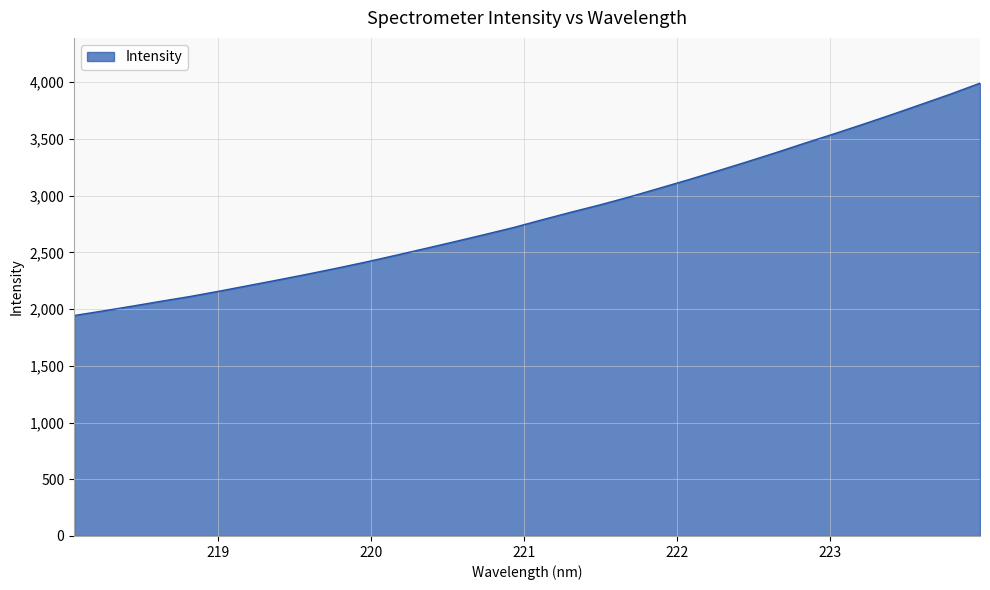

What is the difference between the maximum and minimum values?

2048.4